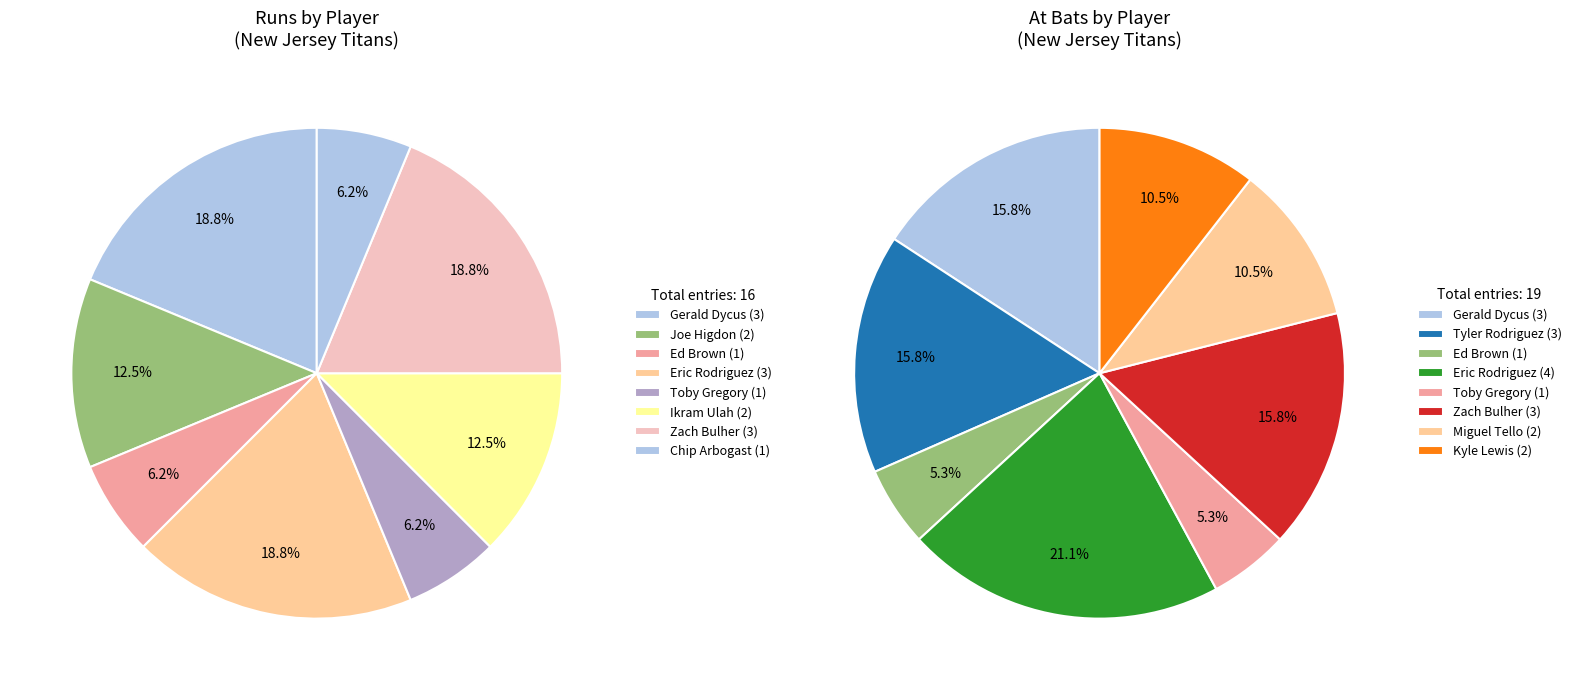

Is it true that Chip Arbogast is 1% of the pie?

False